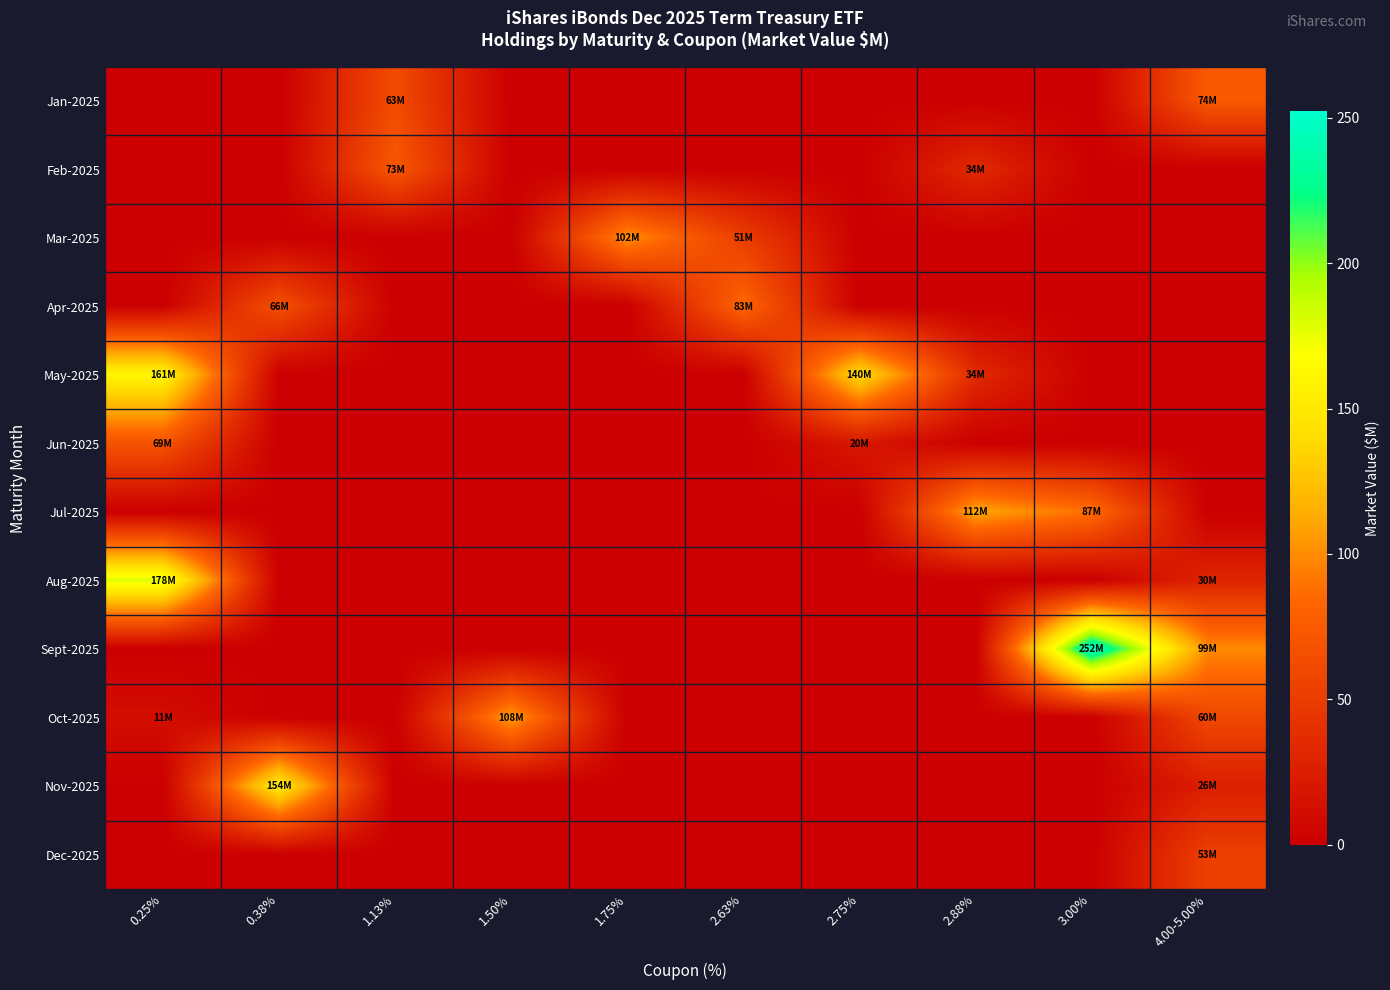

Reading right to left, extract all data points from this chart.

Jan-2025: 4.00-5.00%=73.9	3.00%=0.0	2.88%=0.0	2.75%=0.0	2.63%=0.0	1.75%=0.0	1.50%=0.0	1.13%=62.6	0.38%=0.0	0.25%=0.0
Feb-2025: 4.00-5.00%=0.0	3.00%=0.0	2.88%=34.3	2.75%=0.0	2.63%=0.0	1.75%=0.0	1.50%=0.0	1.13%=72.9	0.38%=0.0	0.25%=0.0
Mar-2025: 4.00-5.00%=0.0	3.00%=0.0	2.88%=0.0	2.75%=0.0	2.63%=51.1	1.75%=101.8	1.50%=0.0	1.13%=0.0	0.38%=0.0	0.25%=0.0
Apr-2025: 4.00-5.00%=0.0	3.00%=0.0	2.88%=0.0	2.75%=0.0	2.63%=83.0	1.75%=0.0	1.50%=0.0	1.13%=0.0	0.38%=66.3	0.25%=0.0
May-2025: 4.00-5.00%=0.0	3.00%=0.0	2.88%=34.3	2.75%=139.9	2.63%=0.0	1.75%=0.0	1.50%=0.0	1.13%=0.0	0.38%=0.0	0.25%=161.1
Jun-2025: 4.00-5.00%=0.0	3.00%=0.0	2.88%=0.0	2.75%=19.7	2.63%=0.0	1.75%=0.0	1.50%=0.0	1.13%=0.0	0.38%=0.0	0.25%=69.1
Jul-2025: 4.00-5.00%=0.0	3.00%=87.4	2.88%=111.9	2.75%=0.0	2.63%=0.0	1.75%=0.0	1.50%=0.0	1.13%=0.0	0.38%=0.0	0.25%=0.0
Aug-2025: 4.00-5.00%=30.0	3.00%=0.0	2.88%=0.0	2.75%=0.0	2.63%=0.0	1.75%=0.0	1.50%=0.0	1.13%=0.0	0.38%=0.0	0.25%=178.3
Sept-2025: 4.00-5.00%=99.1	3.00%=252.3	2.88%=0.0	2.75%=0.0	2.63%=0.0	1.75%=0.0	1.50%=0.0	1.13%=0.0	0.38%=0.0	0.25%=0.0
Oct-2025: 4.00-5.00%=59.8	3.00%=0.0	2.88%=0.0	2.75%=0.0	2.63%=0.0	1.75%=0.0	1.50%=108.0	1.13%=0.0	0.38%=0.0	0.25%=11.5
Nov-2025: 4.00-5.00%=25.6	3.00%=0.0	2.88%=0.0	2.75%=0.0	2.63%=0.0	1.75%=0.0	1.50%=0.0	1.13%=0.0	0.38%=153.6	0.25%=0.0
Dec-2025: 4.00-5.00%=53.0	3.00%=0.0	2.88%=0.0	2.75%=0.0	2.63%=0.0	1.75%=0.0	1.50%=0.0	1.13%=0.0	0.38%=0.0	0.25%=0.0